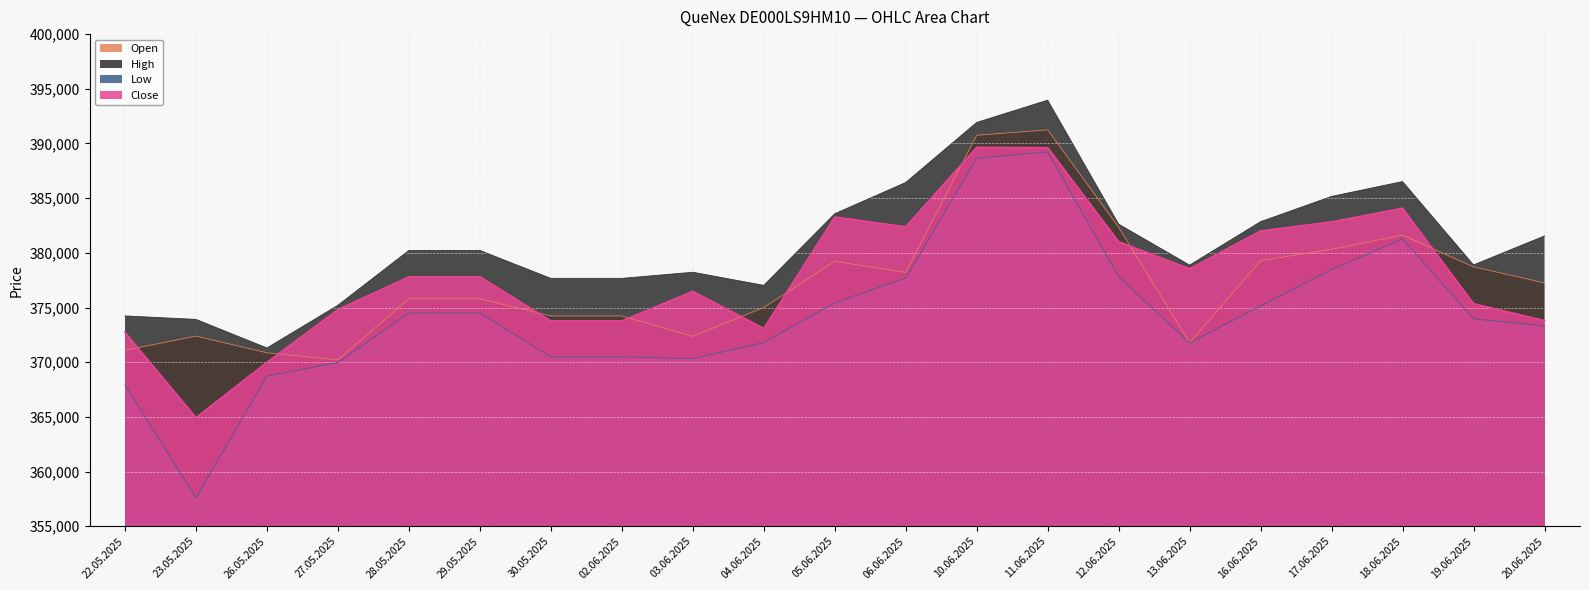

At how many categories does at least one series exceed 378311?

13